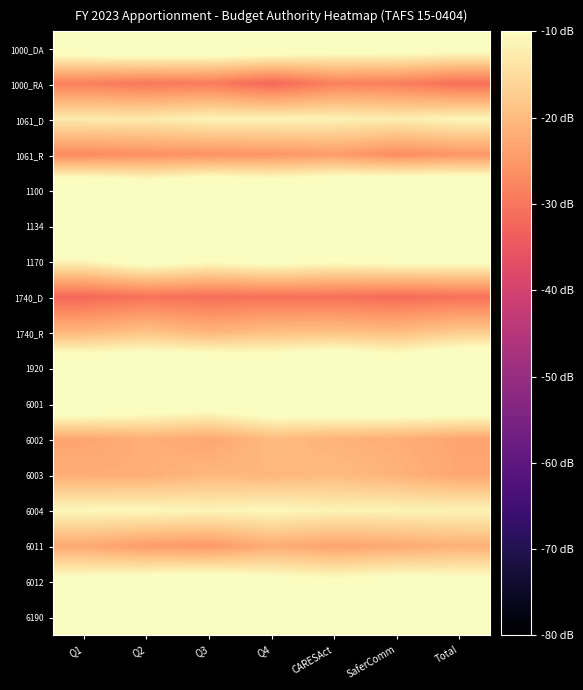

List the series in order of their peak value, highest first.

1100, 1920, 6190, 1134, 6001, 1000_DA, 6012, 1170, 6004, 1061_D, 1740_R, 6003, 6002, 6011, 1061_R, 1000_RA, 1740_D